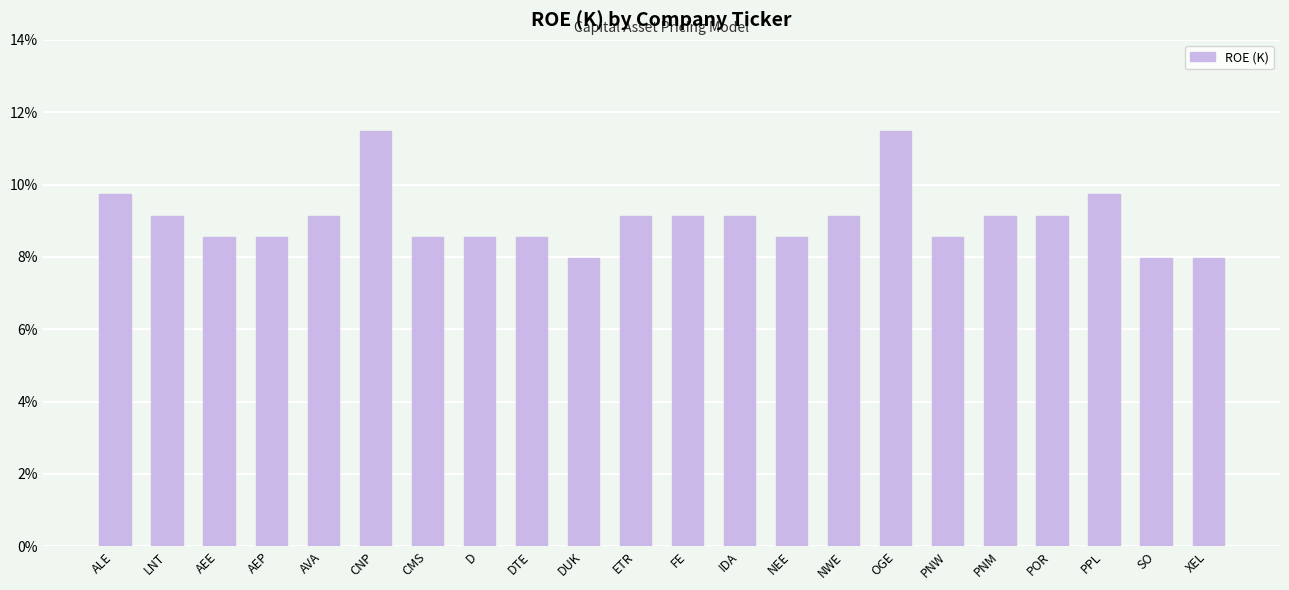

List the labels in order of value, smallest first.

DUK, SO, XEL, AEE, AEP, CMS, D, DTE, NEE, PNW, LNT, AVA, ETR, FE, IDA, NWE, PNM, POR, ALE, PPL, CNP, OGE